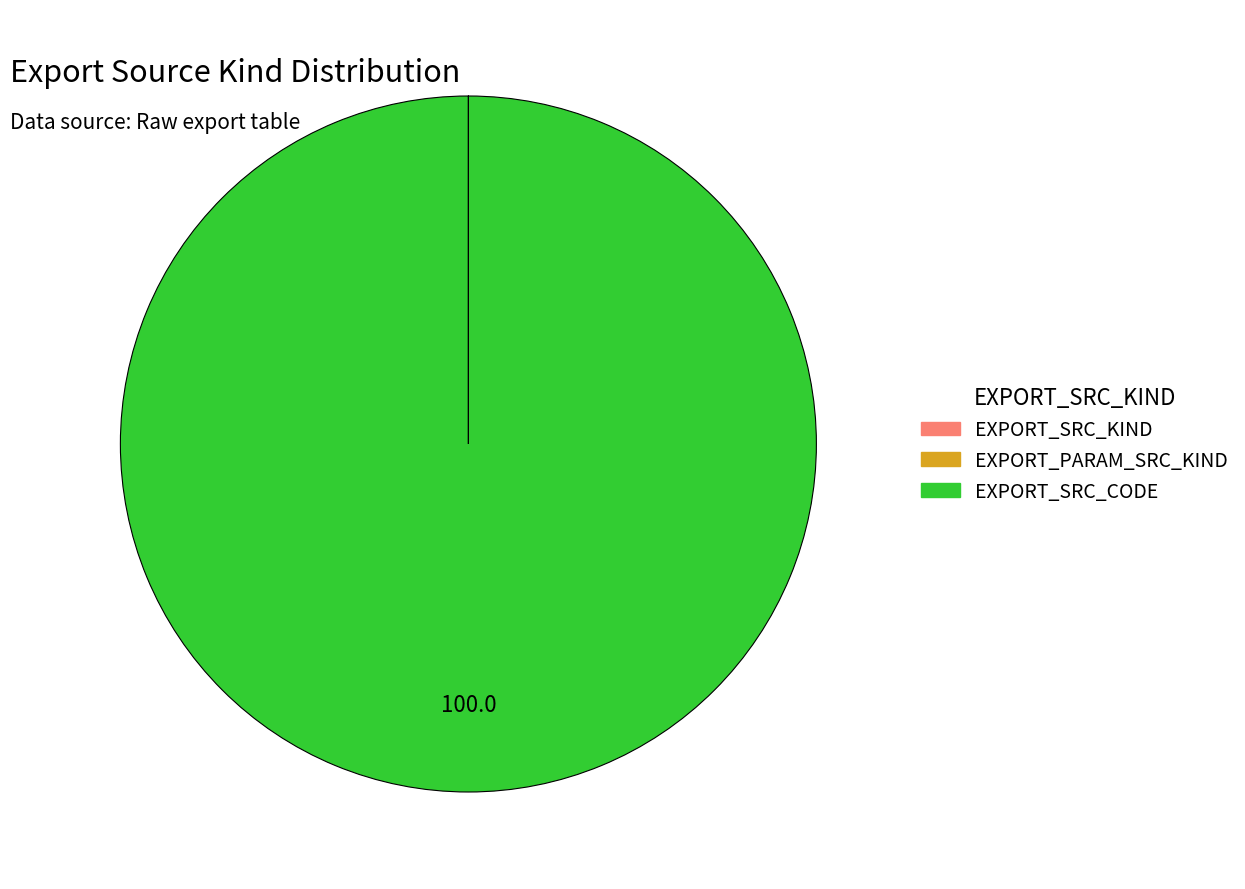

What is the largest slice in the pie chart?

EXPORT_SRC_CODE